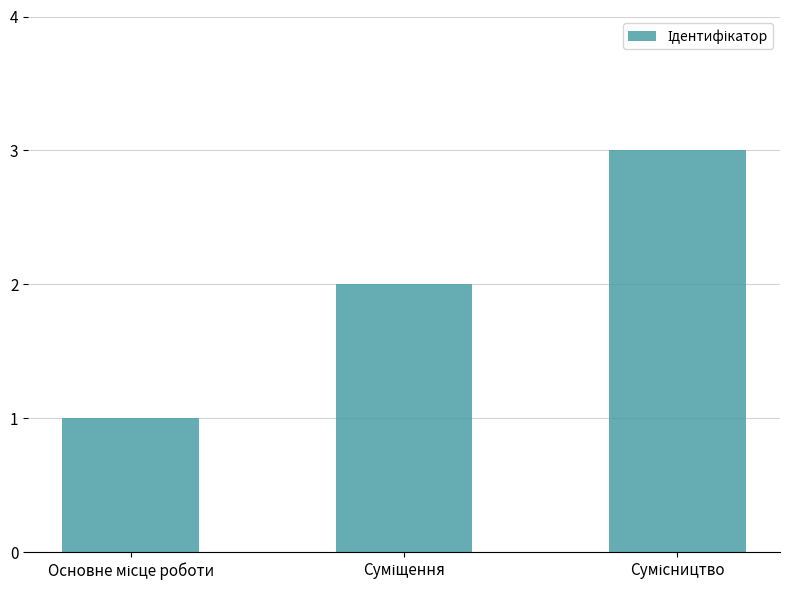

How many data points are less than 2?

1